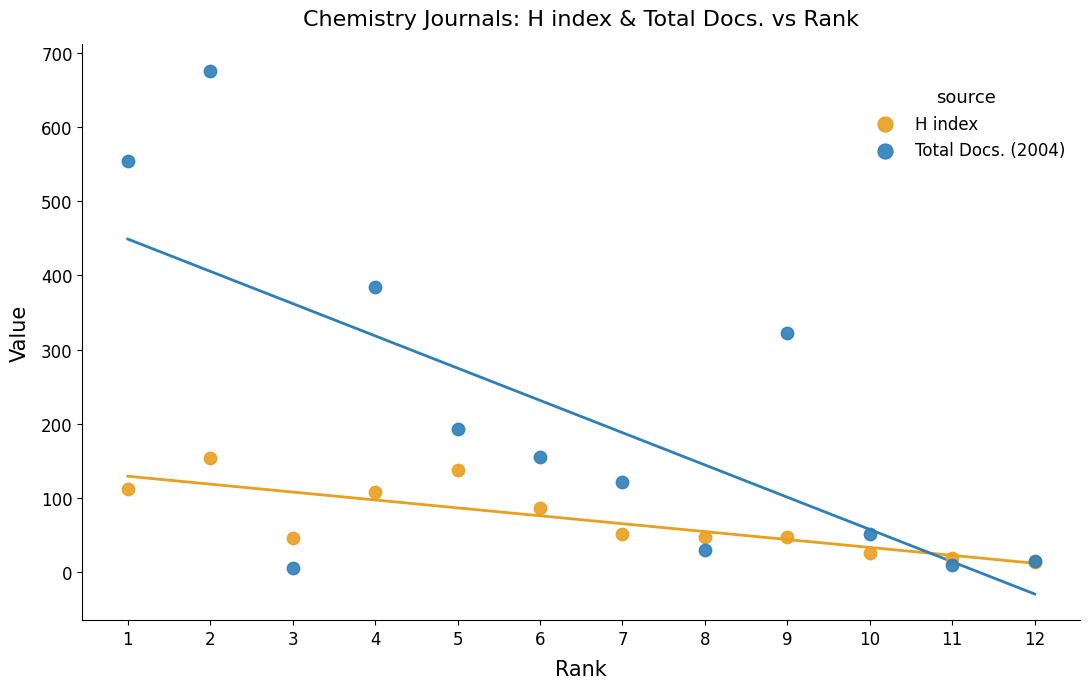

Across all series, what Y value is closest to 340?

322